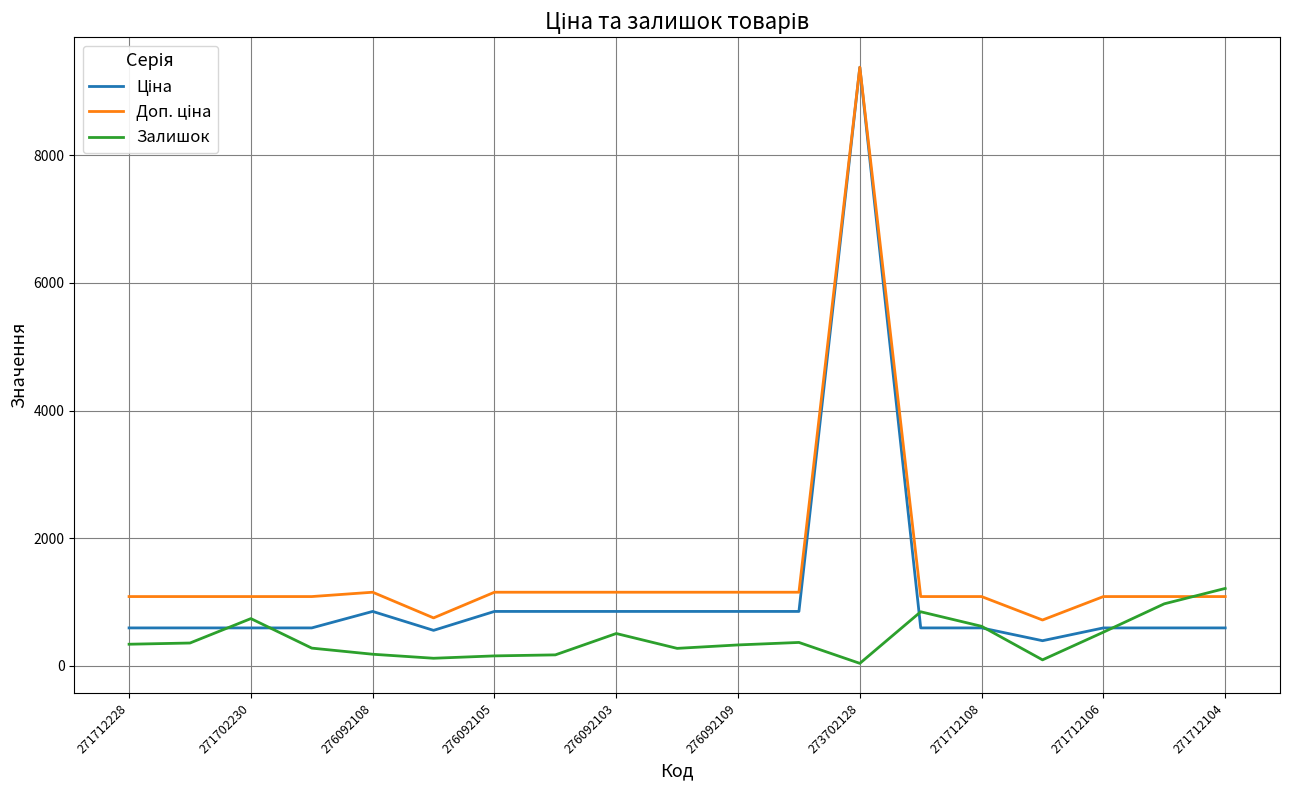

What is the greatest value displayed?

9384.0